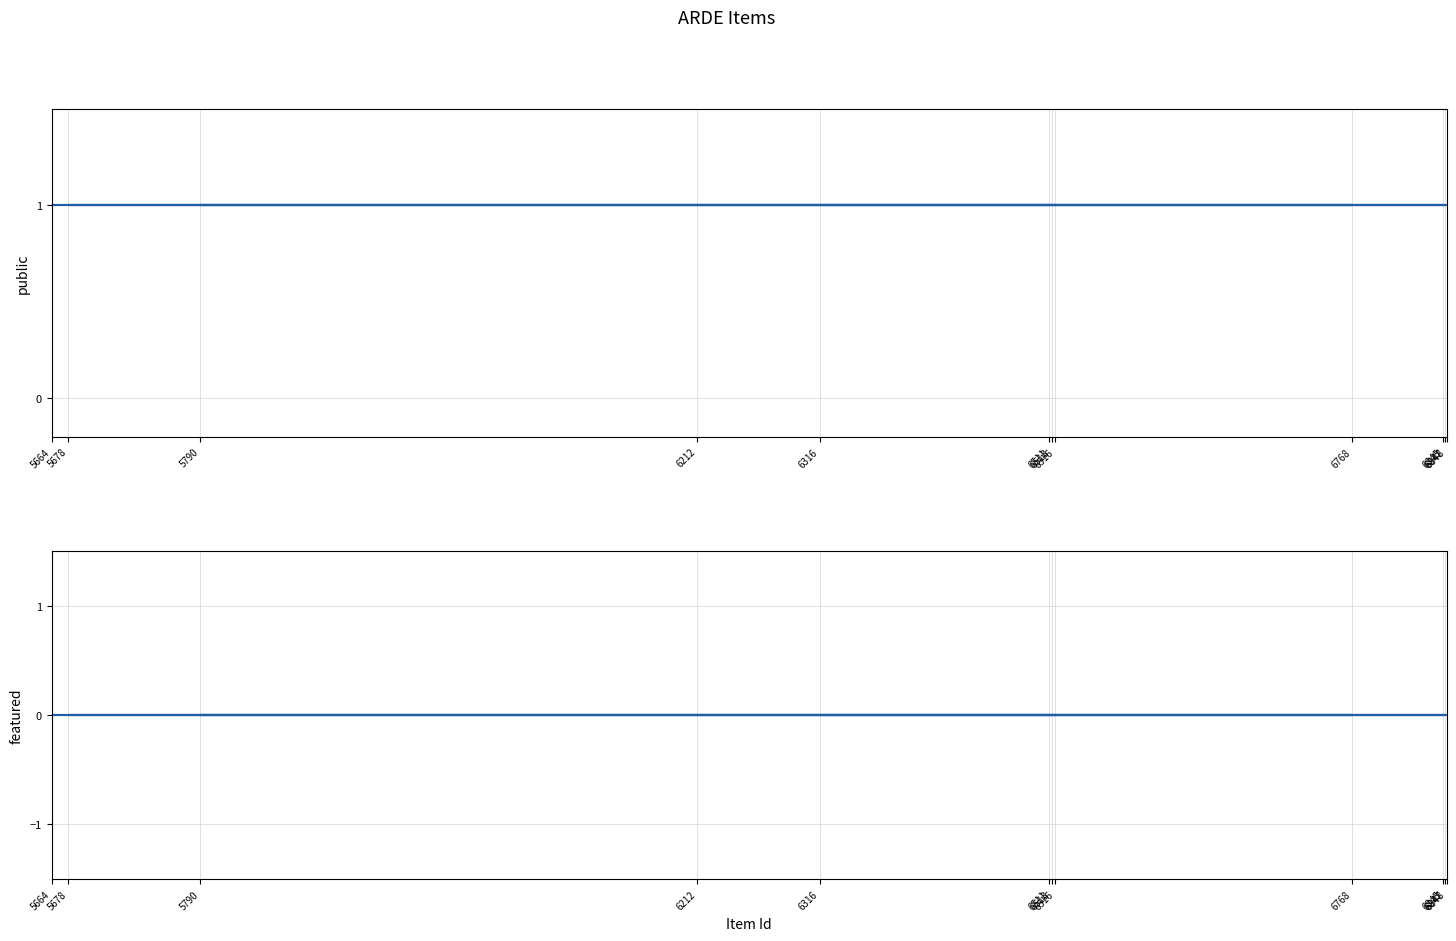

The value of featured at 6847 is 0. True or false?

True